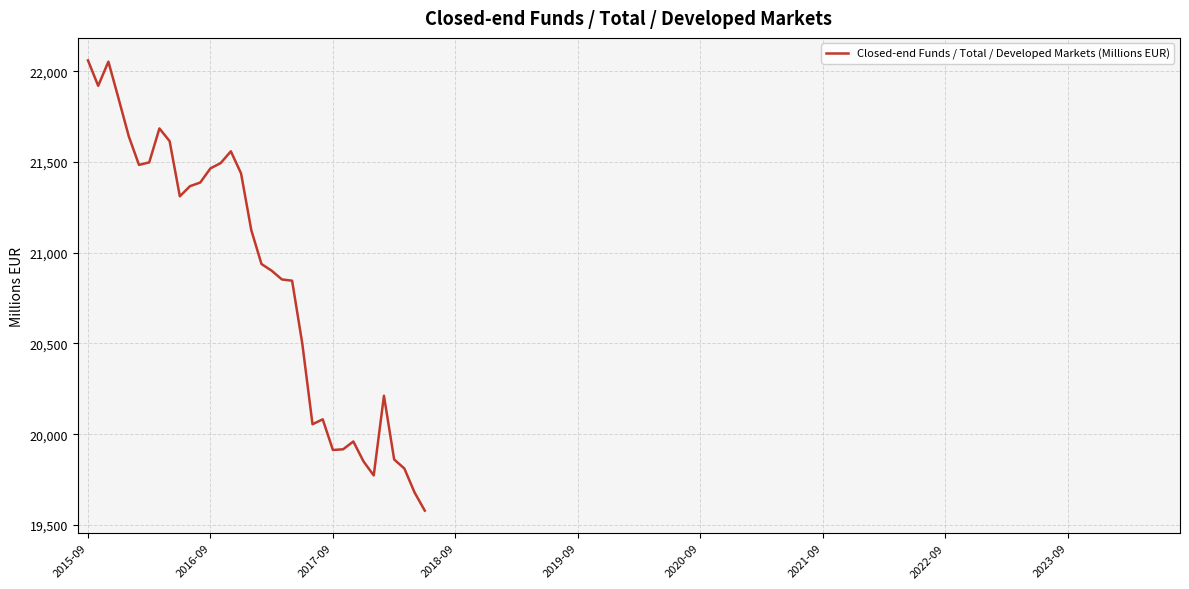

What is the maximum value shown in the chart?

22060